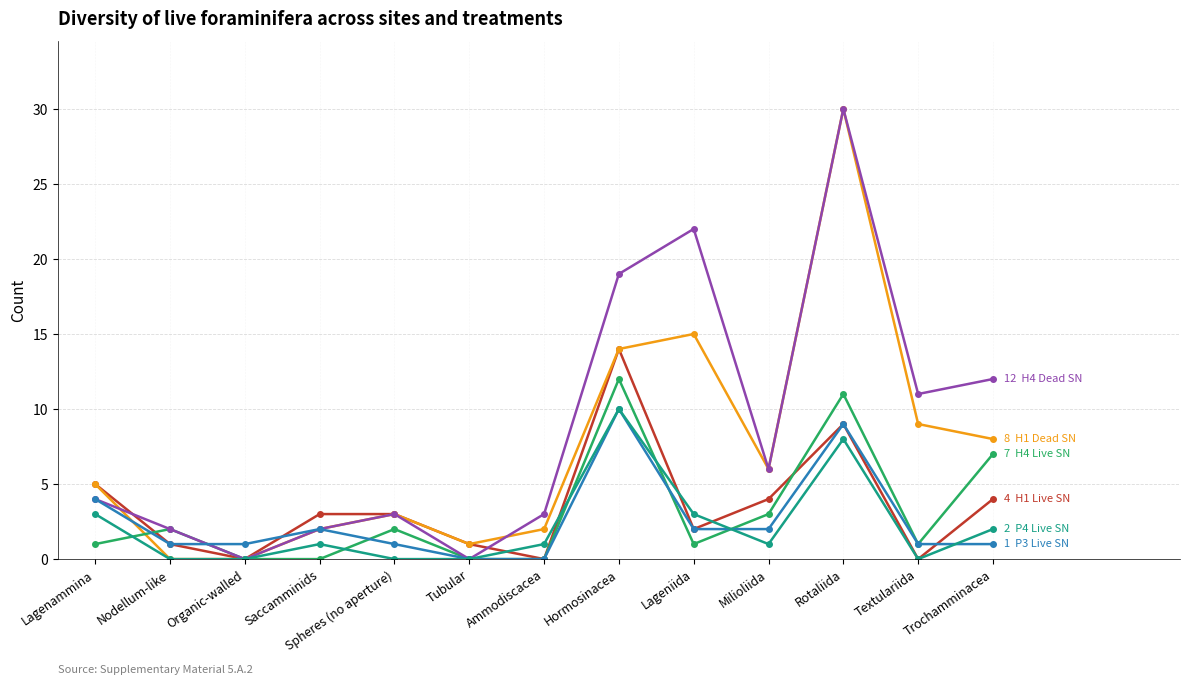

What position from the right is Spheres (no aperture)?

9